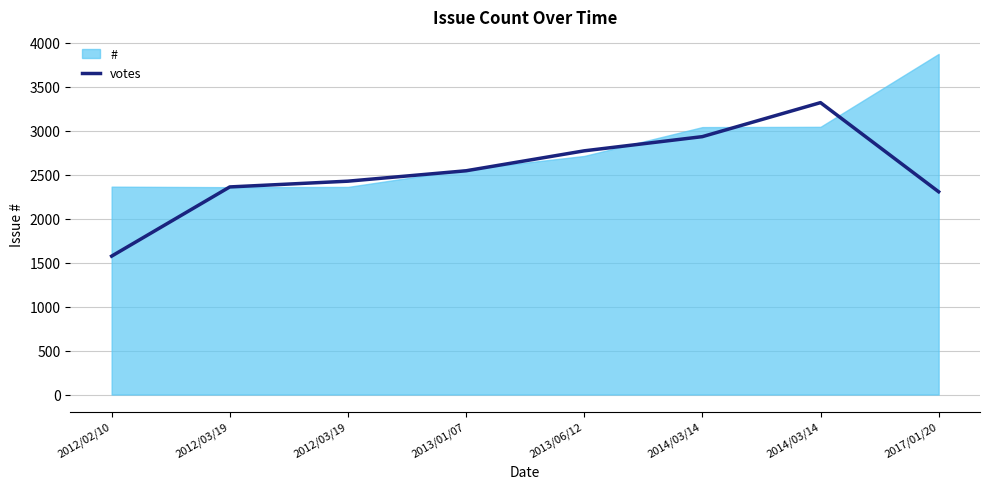

Reading right to left, list all the values displayed in this chart.

2017/01/20=2305.0	2014/03/14=3318.3	2014/03/14=2931.7	2013/06/12=2770.3	2013/01/07=2543.7	2012/03/19=2425.3	2012/03/19=2360.0	2012/02/10=1573.3